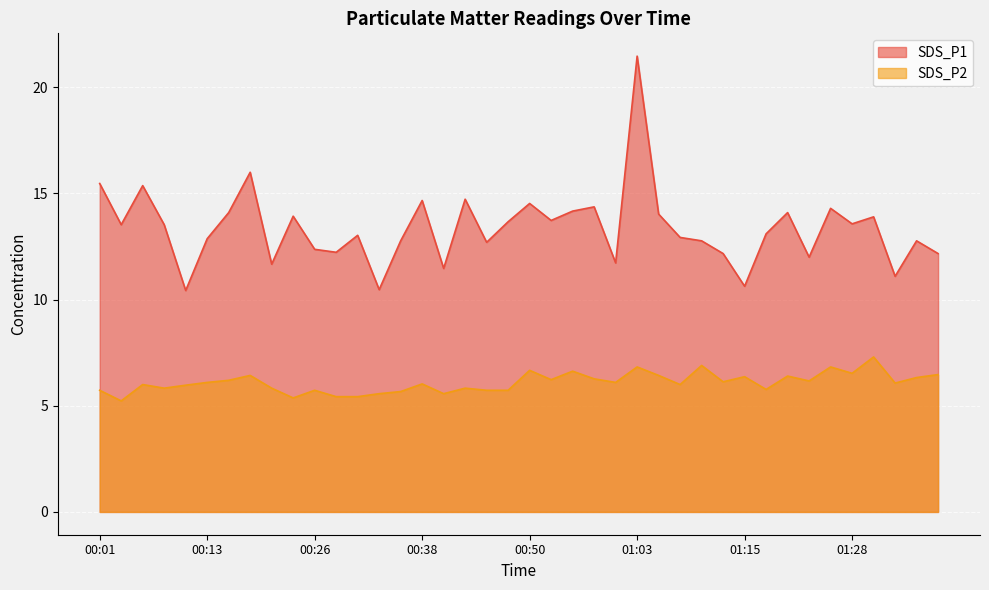

Which series has the widest spread of values?

SDS_P1